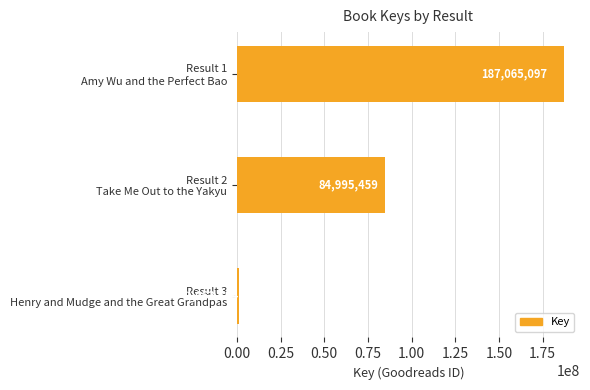

What is the difference between the maximum and minimum values?

186001903